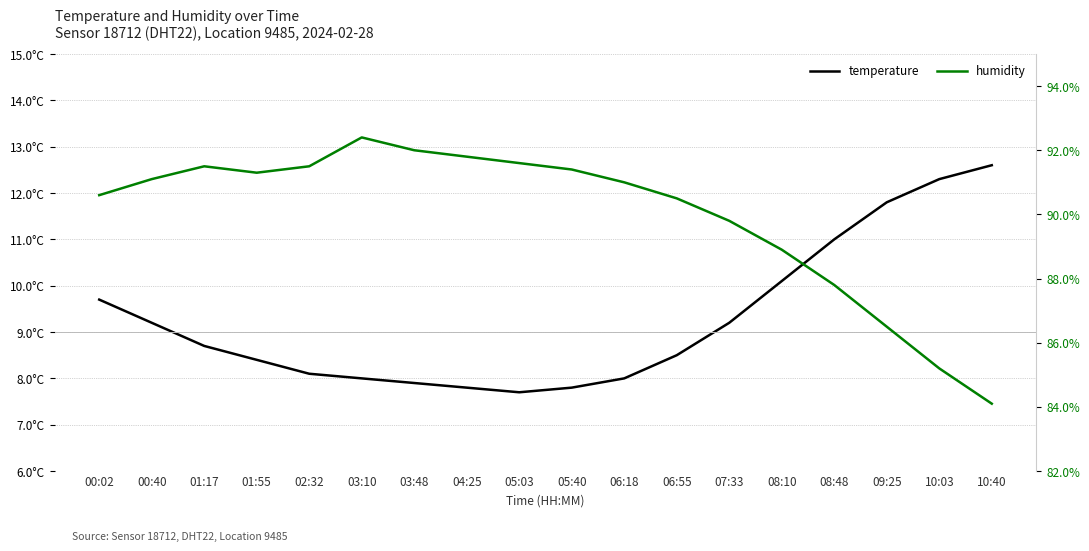

At 00:02, list the series in order from smallest to largest.

temperature, humidity